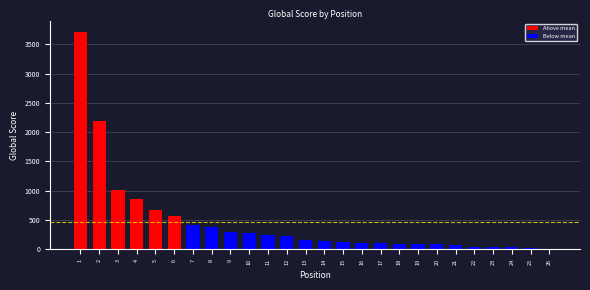

Approximately how many times larger is the value at 10 compared to 16?

2.6